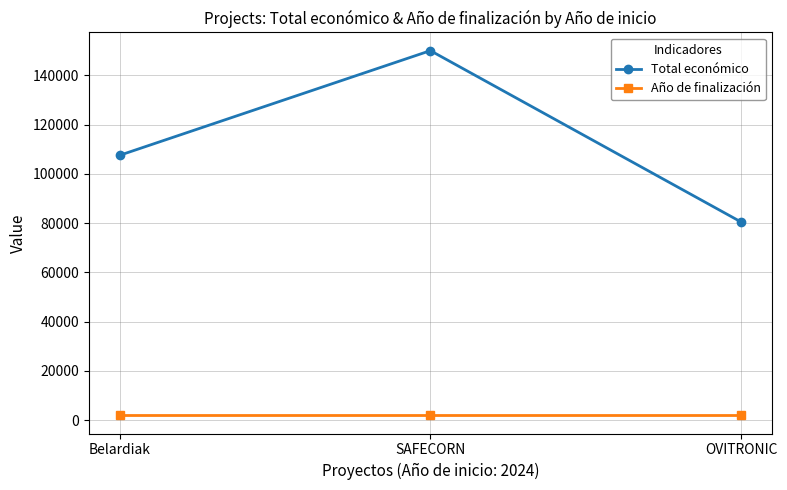

What is the greatest value displayed?

150000